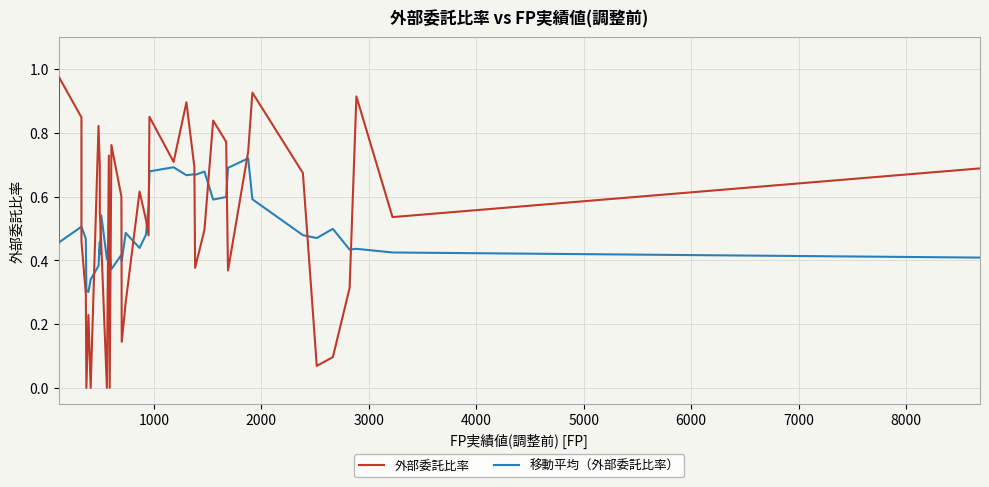

What is the sum of all 外部委託比率 values?

20.9